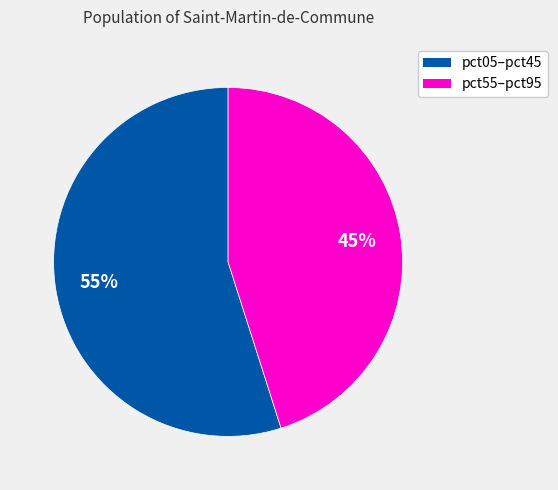

To the nearest percent, what is the difference between the largest and smallest slice percentages?

10%